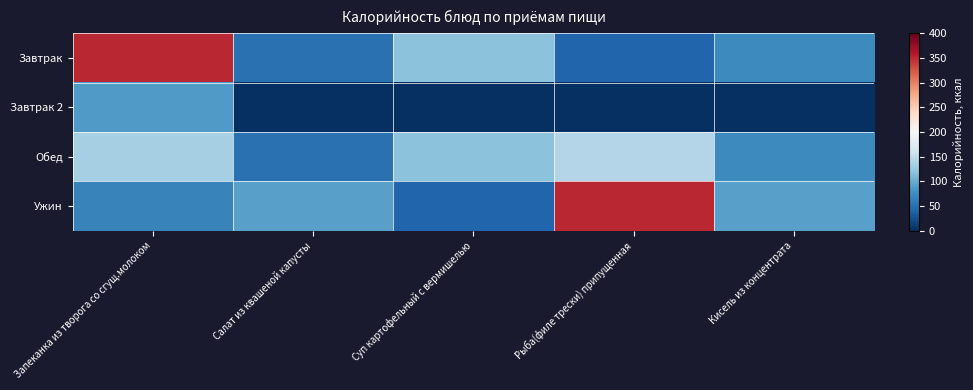

Between Запеканка из творога со сгущ.молоком and Суп картофельный с вермишелью, which series saw the biggest shift?

Завтрак